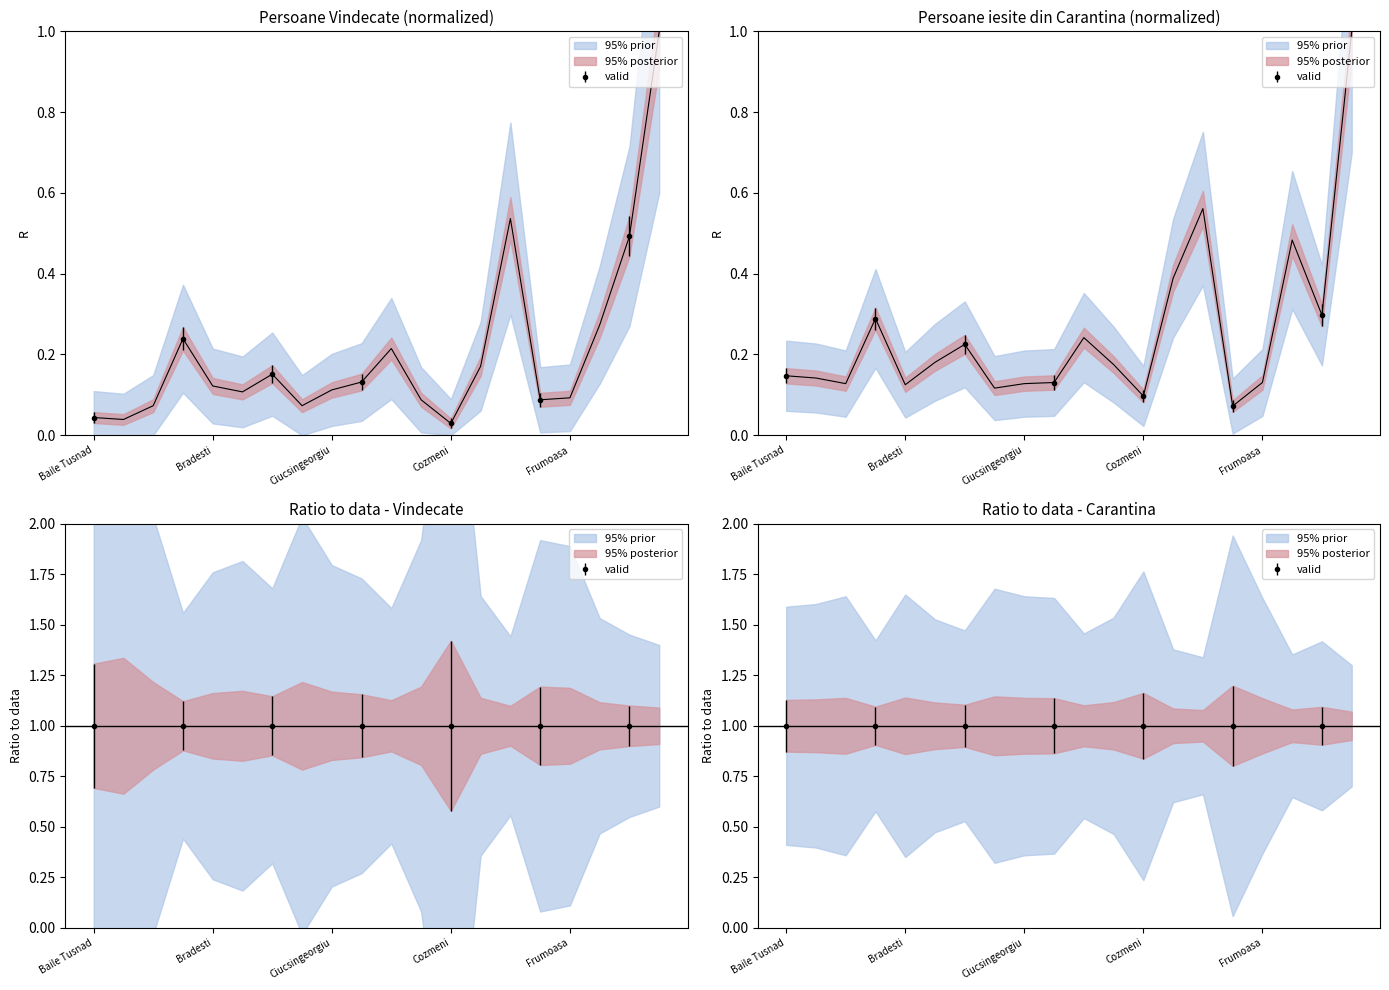

Which series has the largest range (max minus min)?

Persoane Vindecate